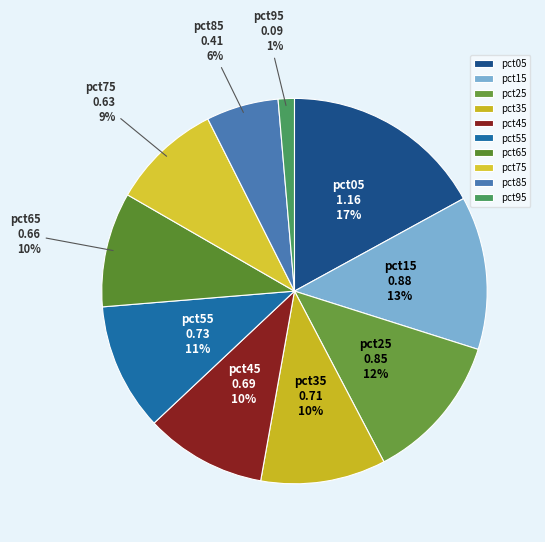

How many slices are in this pie chart?

10